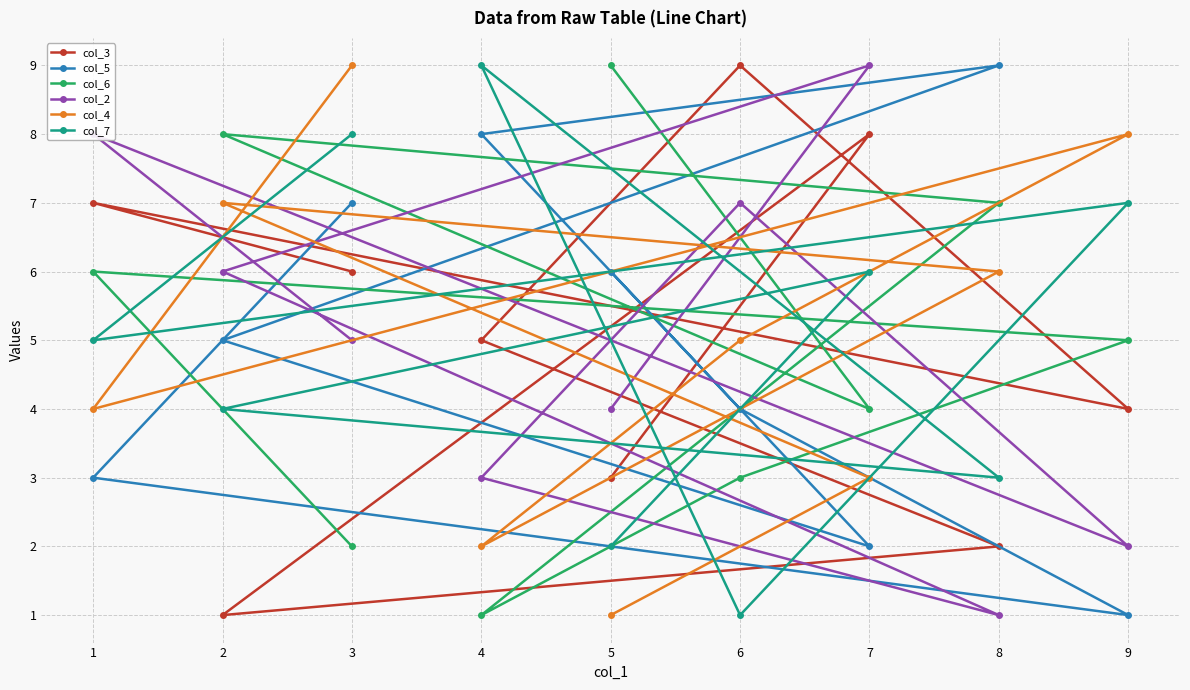

Count the col_7 values in the range 3 to 7.

5